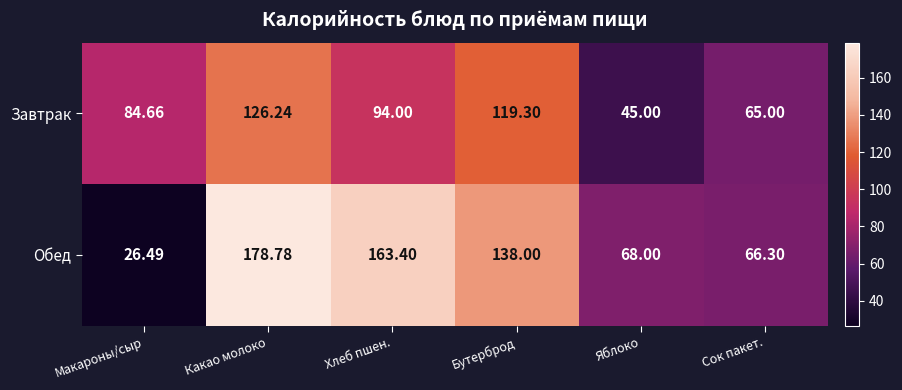

What is the difference between the highest and lowest values at Какао молоко?

52.5